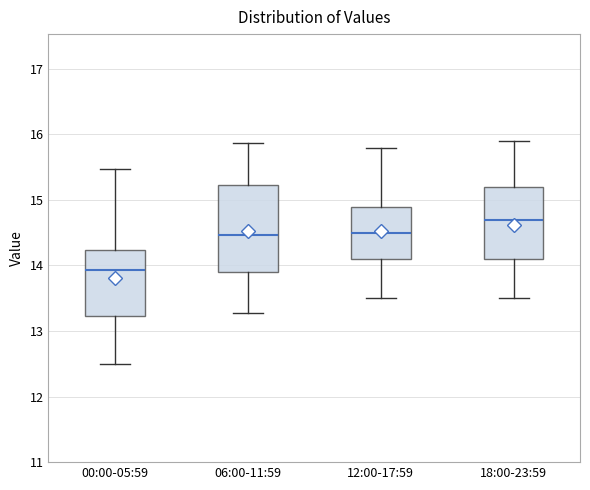

Which box has the highest median line?

18:00-23:59